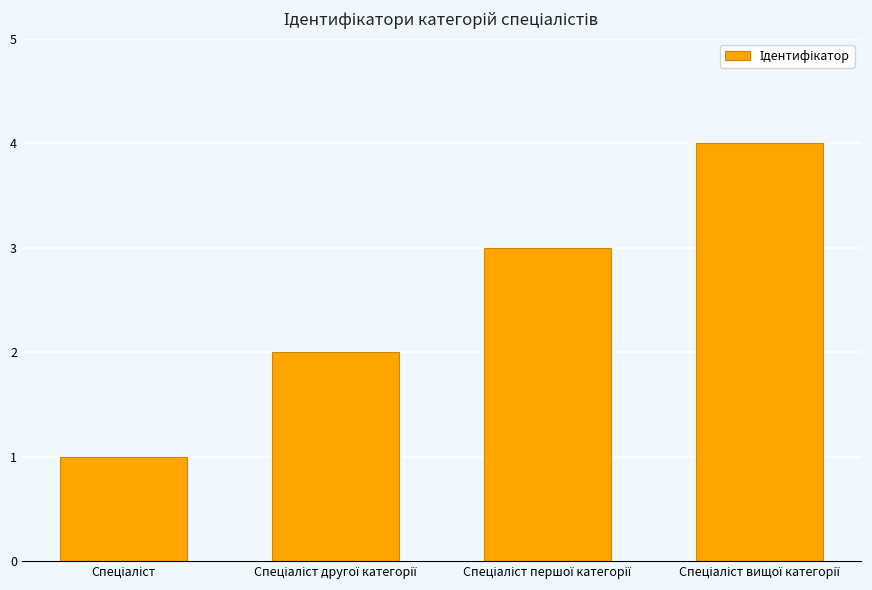

What is the difference between the maximum and minimum values?

3